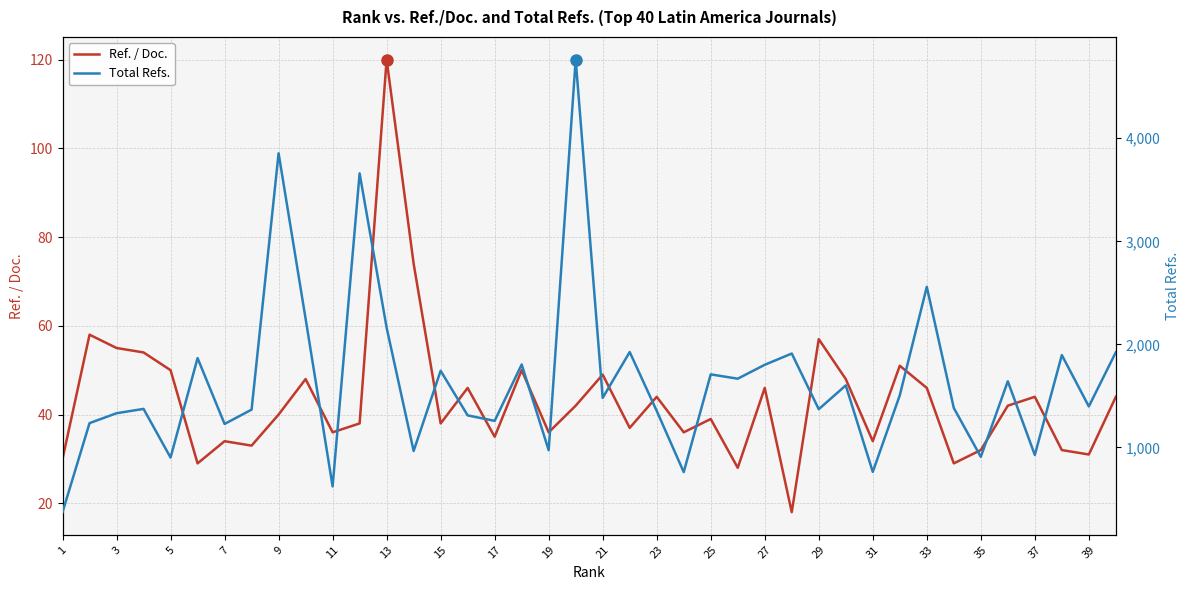

What is the maximum value for Ref. / Doc.?

120